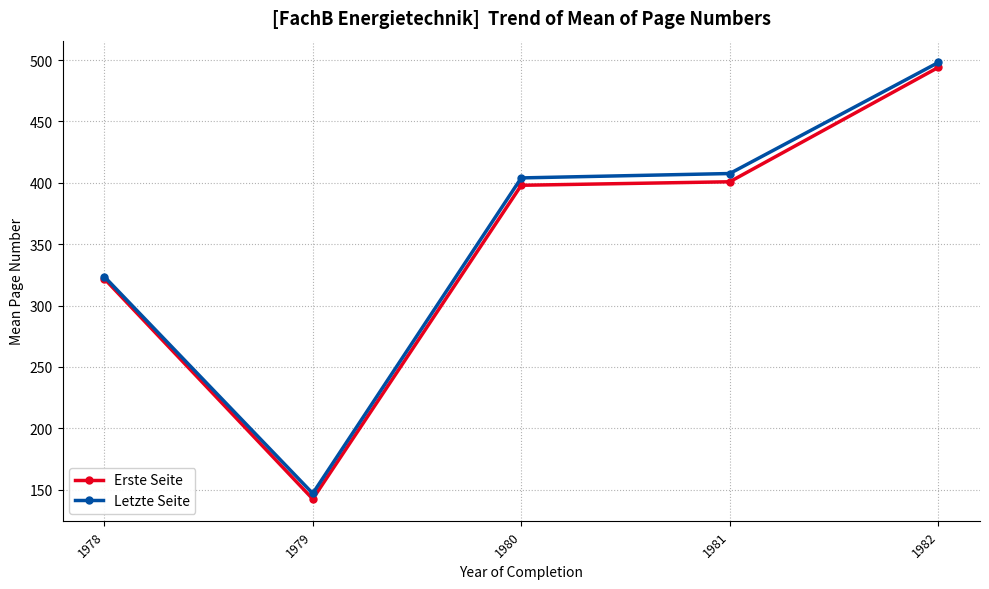

What is the difference between the maximum and minimum values in the Letzte Seite series?

351.0